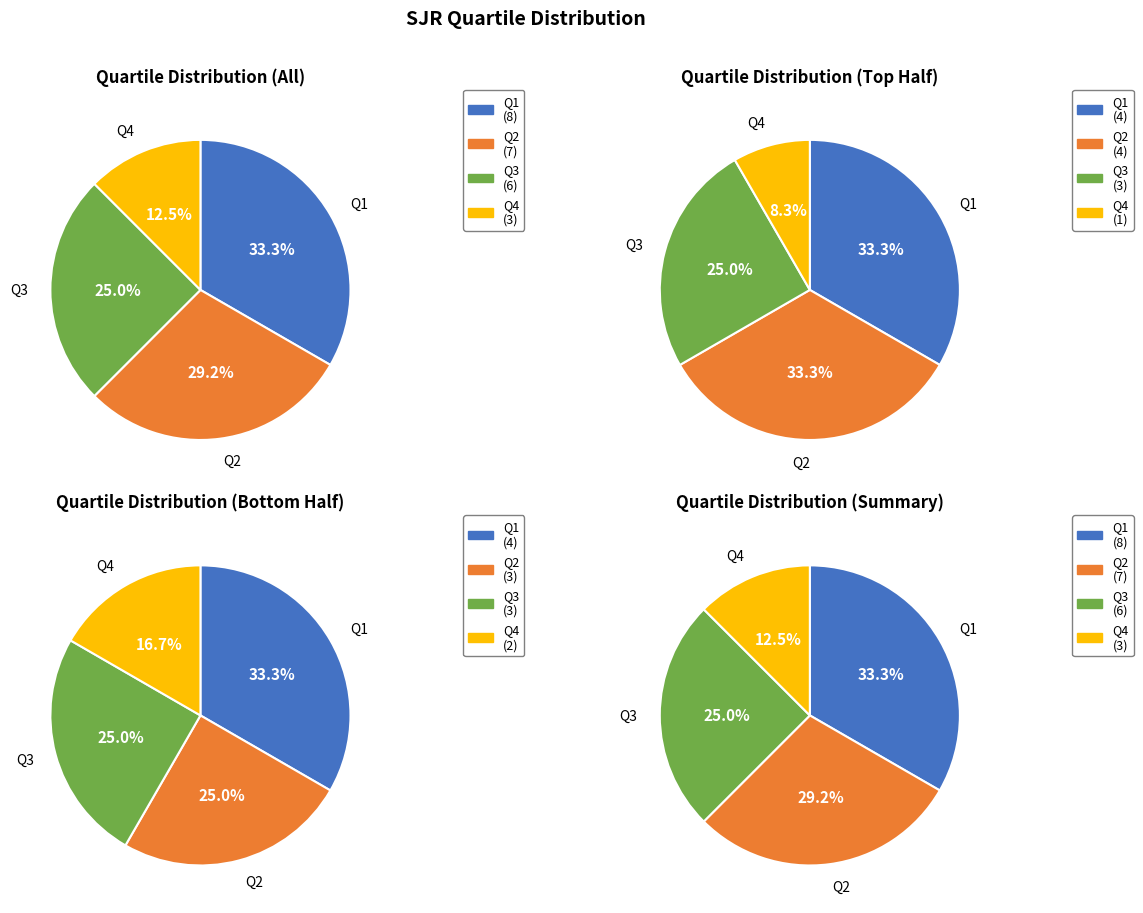

Count the number of slices in the pie.

4